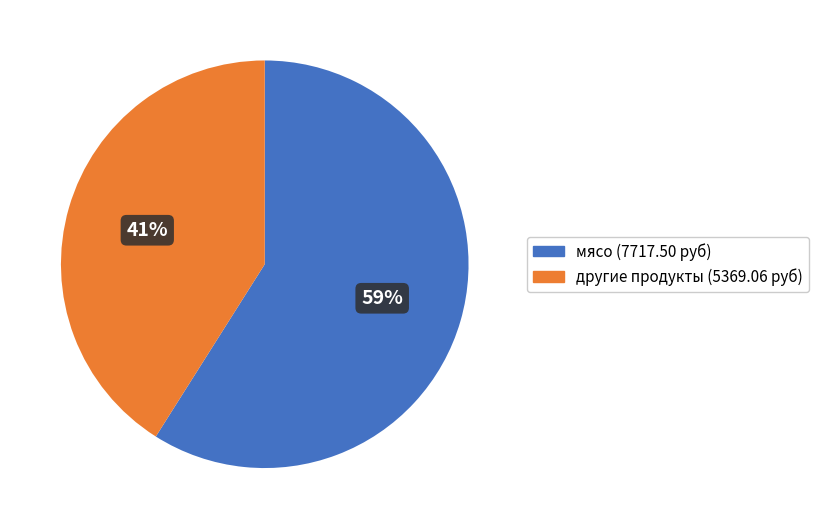

Does any single category account for the majority?

Yes